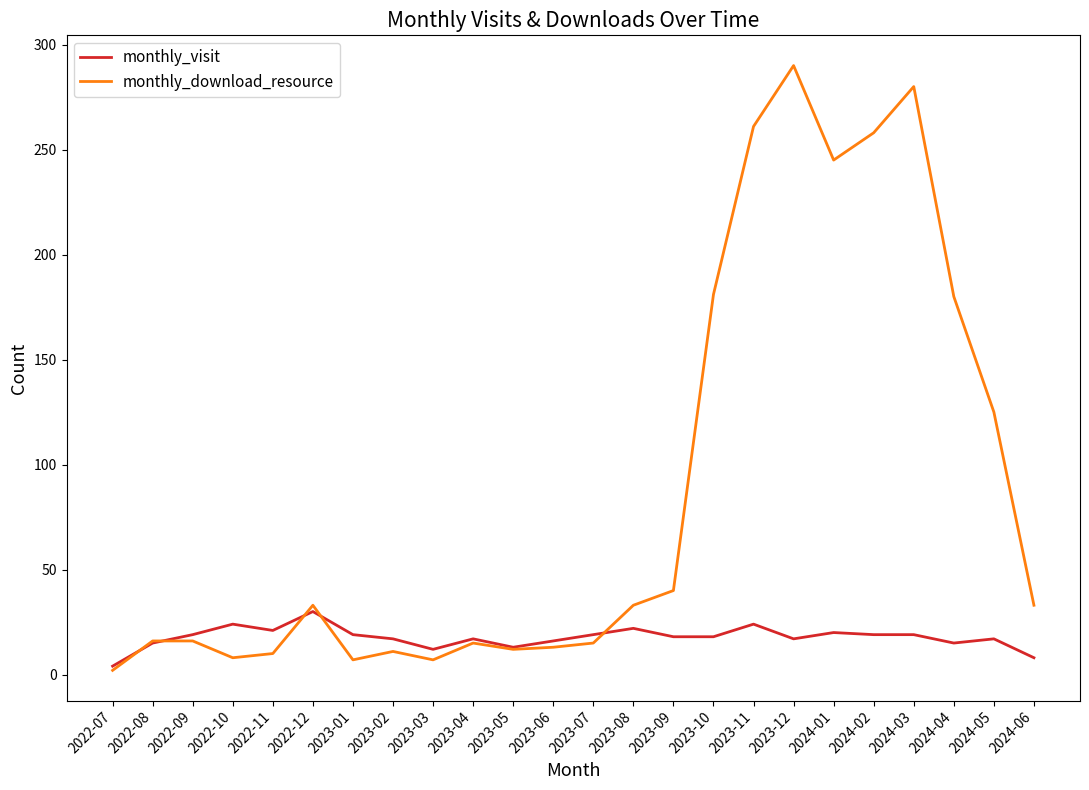

Which label corresponds to the largest value in the chart?

2023-12